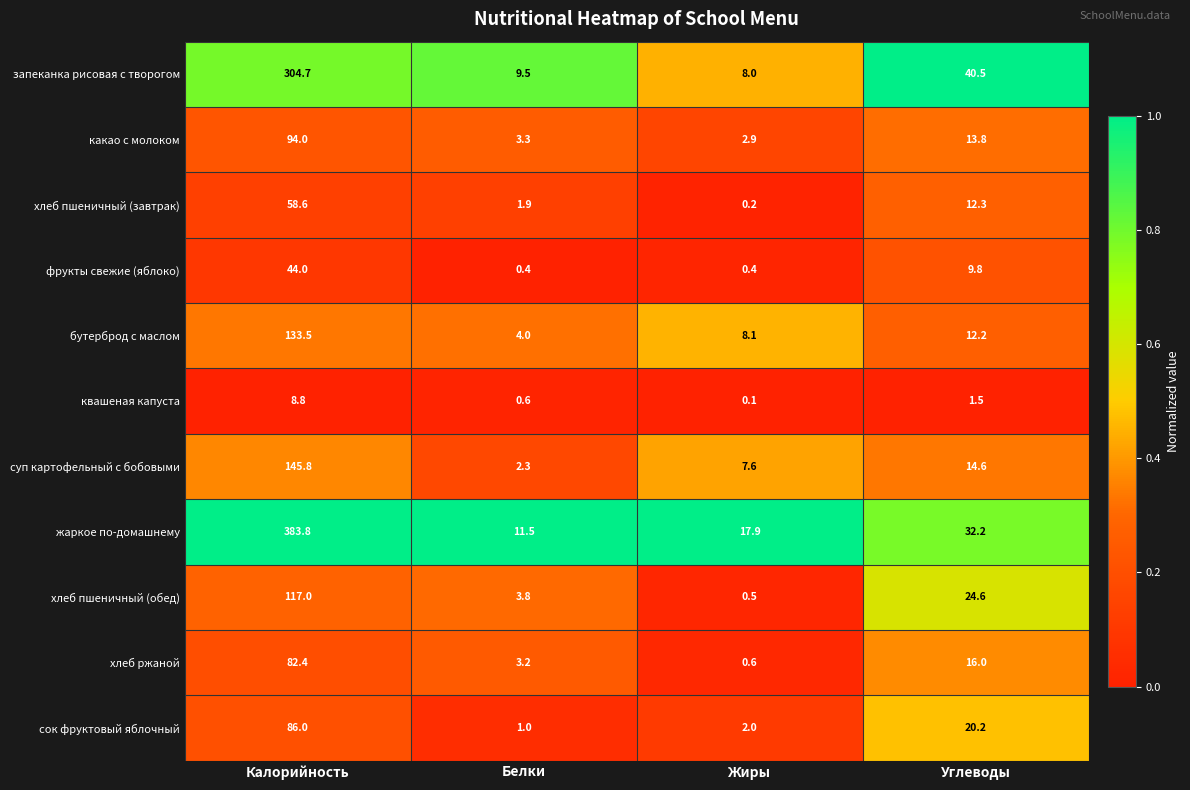

The value of запеканка рисовая с творогом at Углеводы is 19.5. True or false?

False